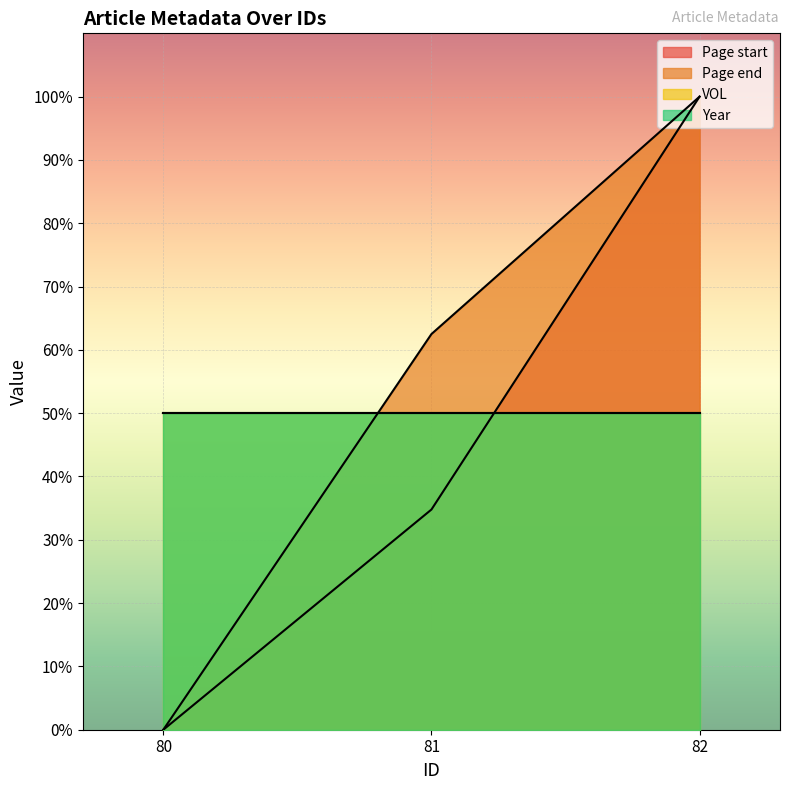

Which series has the largest total across all categories?

Page end